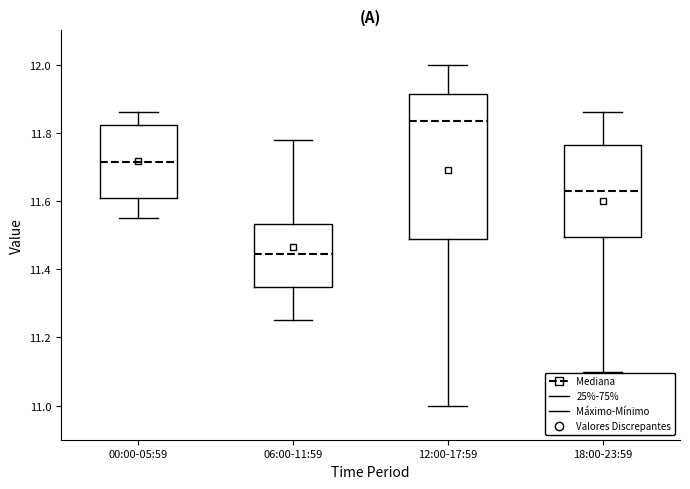

Where does the upper whisker of the box for 06:00-11:59 end on the y-axis? The values are not printed on the chart, so give them approximately, as read against the axis.

11.78